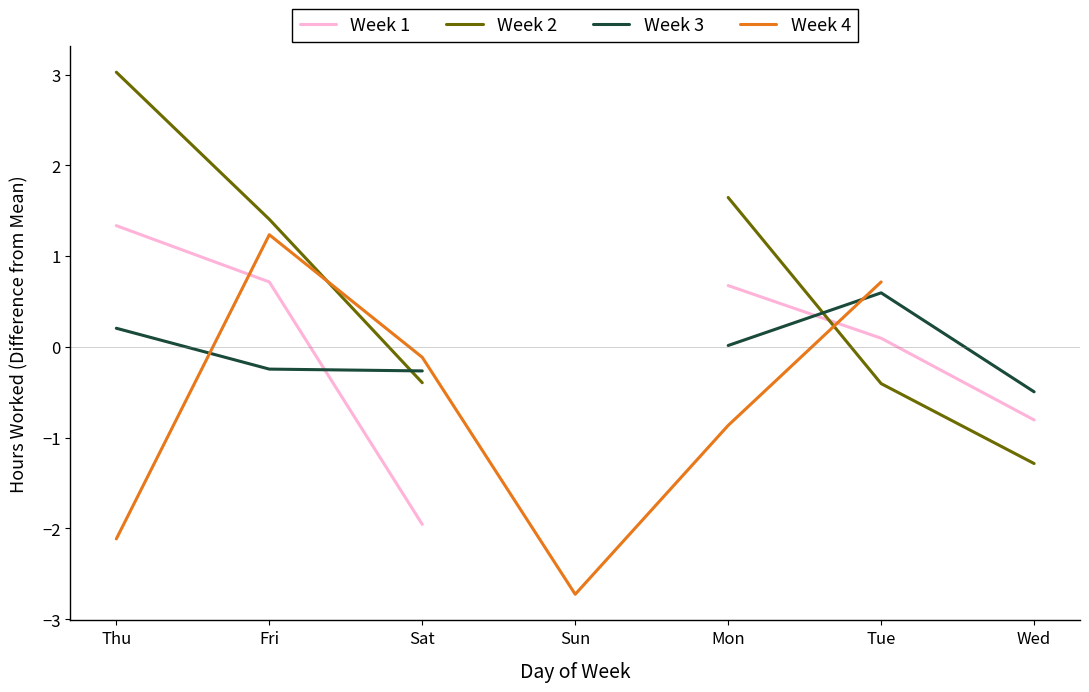

How many categories are shown in the chart?

7